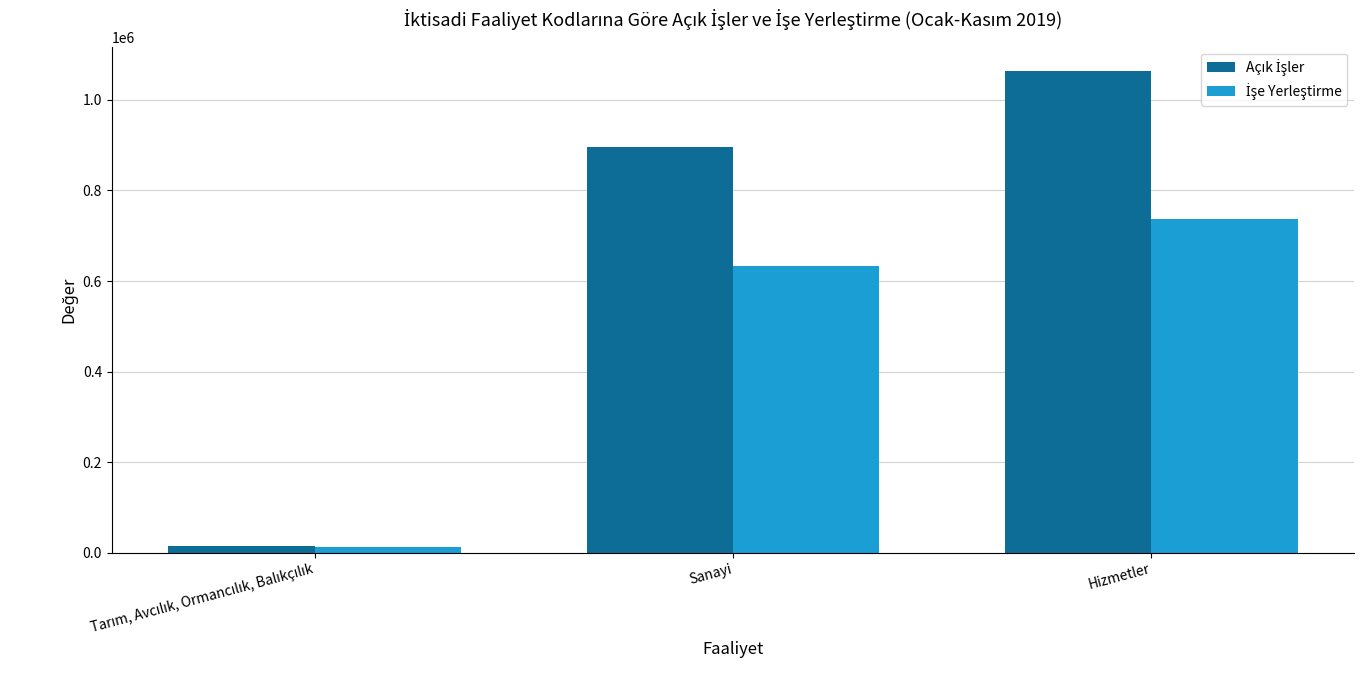

At which category is the sum across all series the highest?

Hizmetler